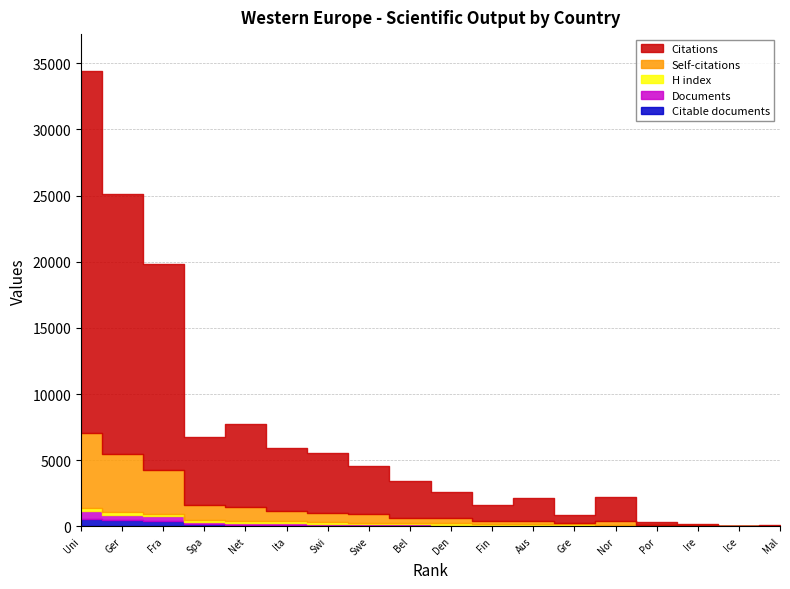

What is the difference between the highest and lowest values at Malta?

106